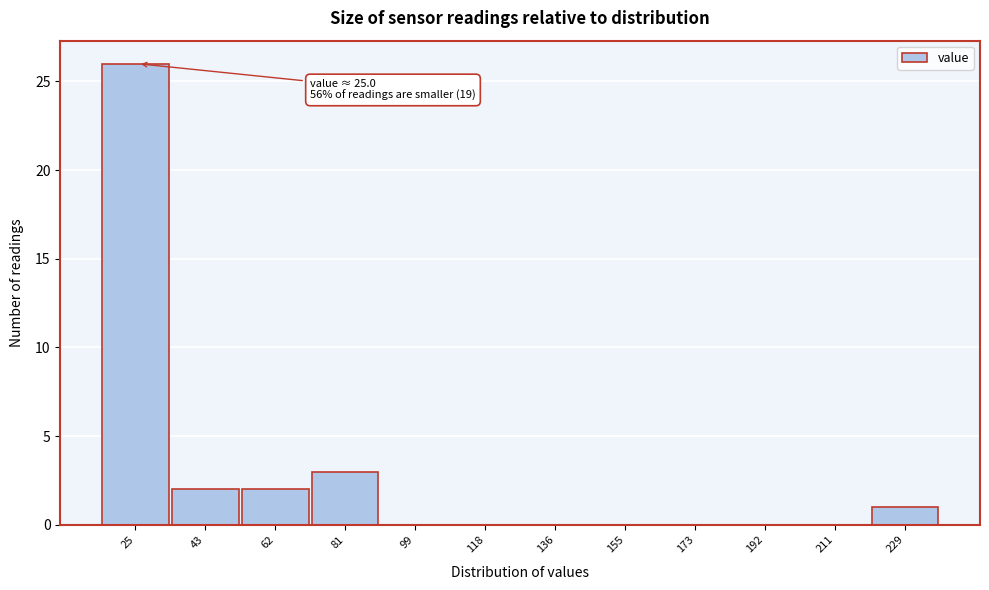

Reading right to left, extract all data points from this chart.

229=1	211=0	192=0	173=0	155=0	136=0	118=0	99=0	81=3	62=2	43=2	25=26